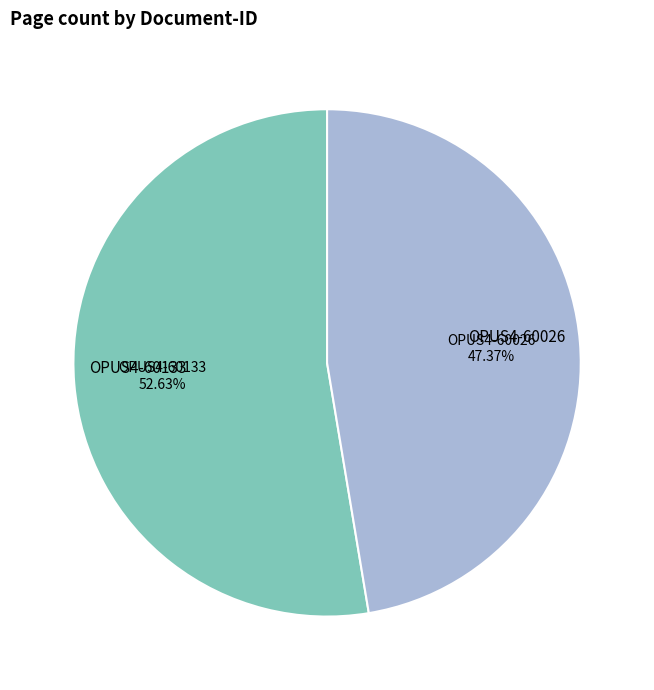

To the nearest percent, what is the difference between the largest and smallest slice percentages?

5%